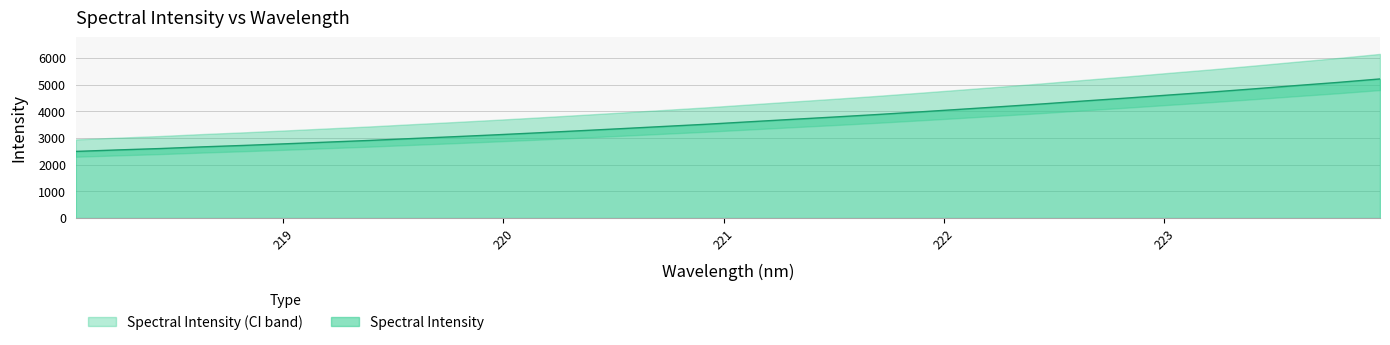

What is the greatest value displayed?

5214.2